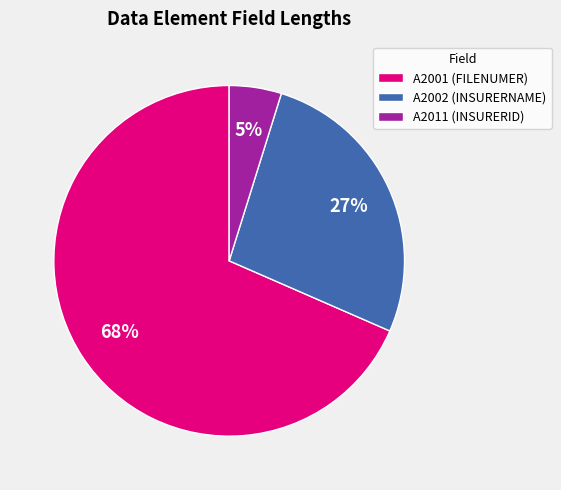

Is it true that A2011 (INSURERID) is 15% of the pie?

False